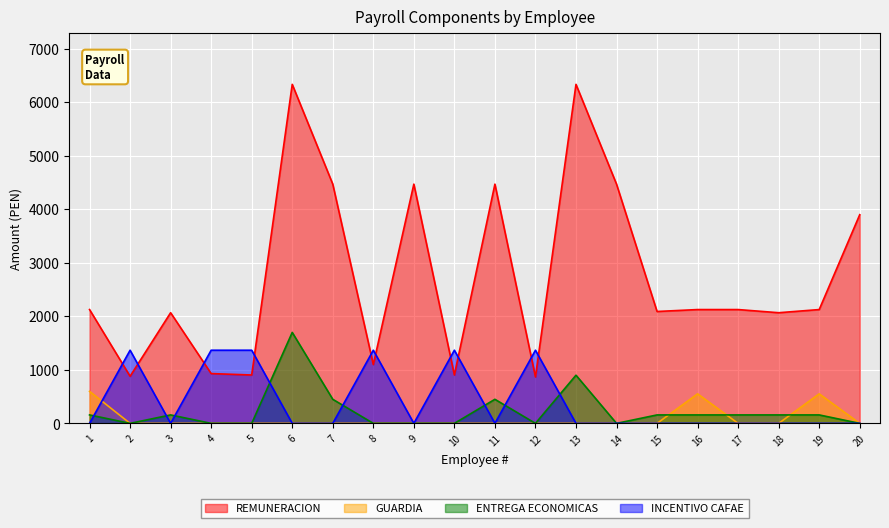

The value of GUARDIA at 12 is 0.0. True or false?

True